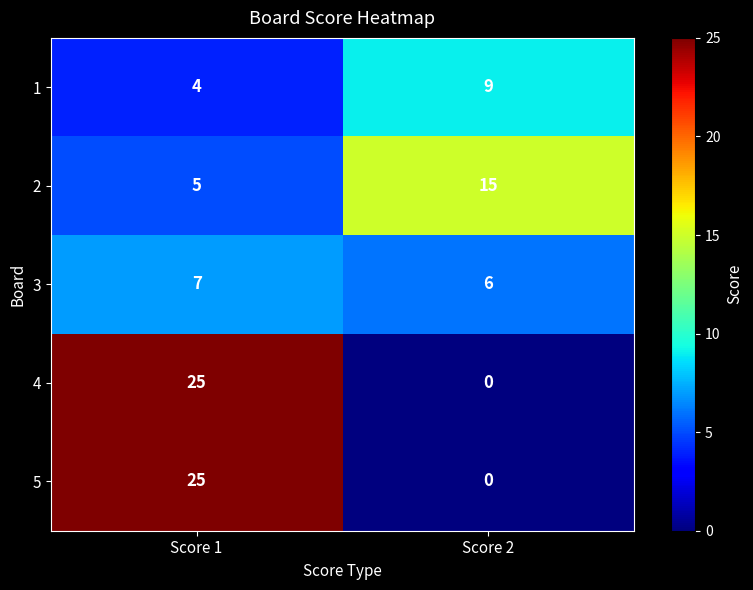

How many data points does each series have?

2